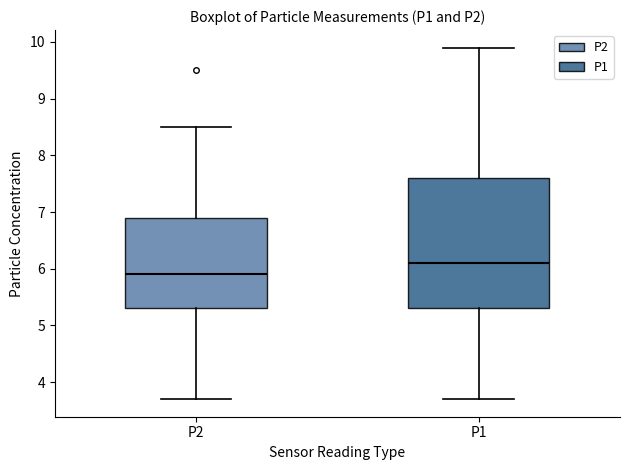

Which box has the lowest median line?

P2